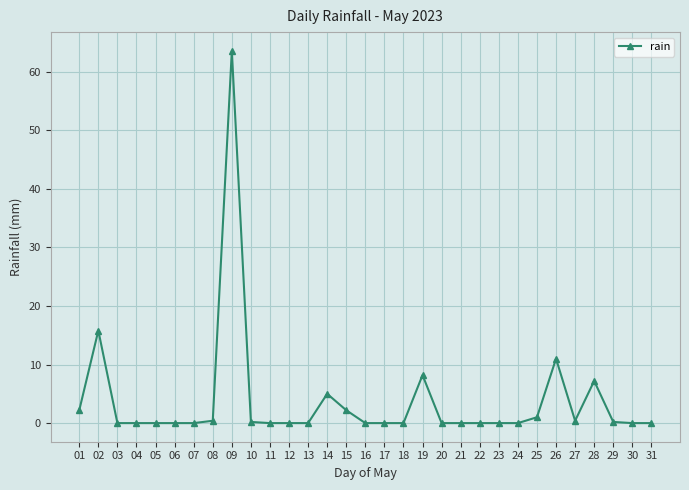

At which category does the chart reach its peak across all series?

09